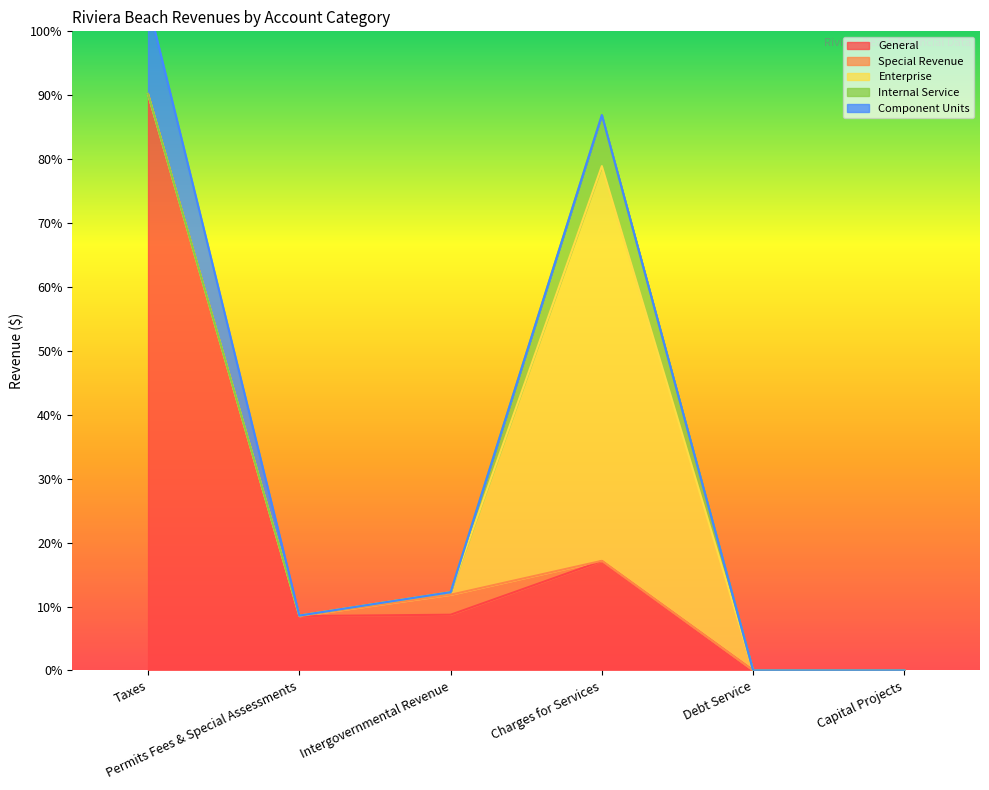

What is the difference between the highest and lowest values at Intergovernmental Revenue?

4359714